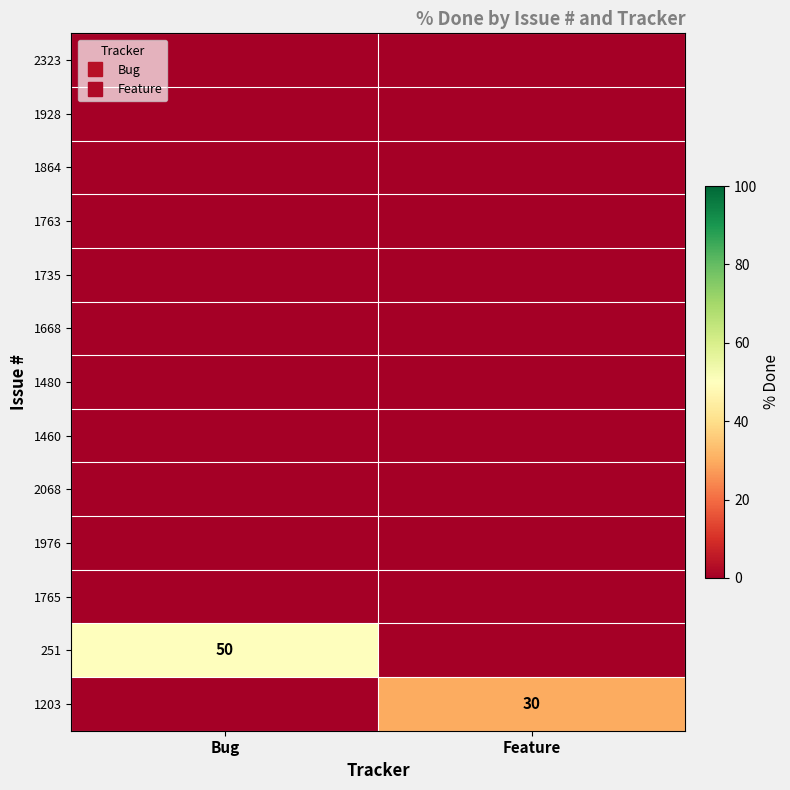

What is the average value of the 1203 series?

15